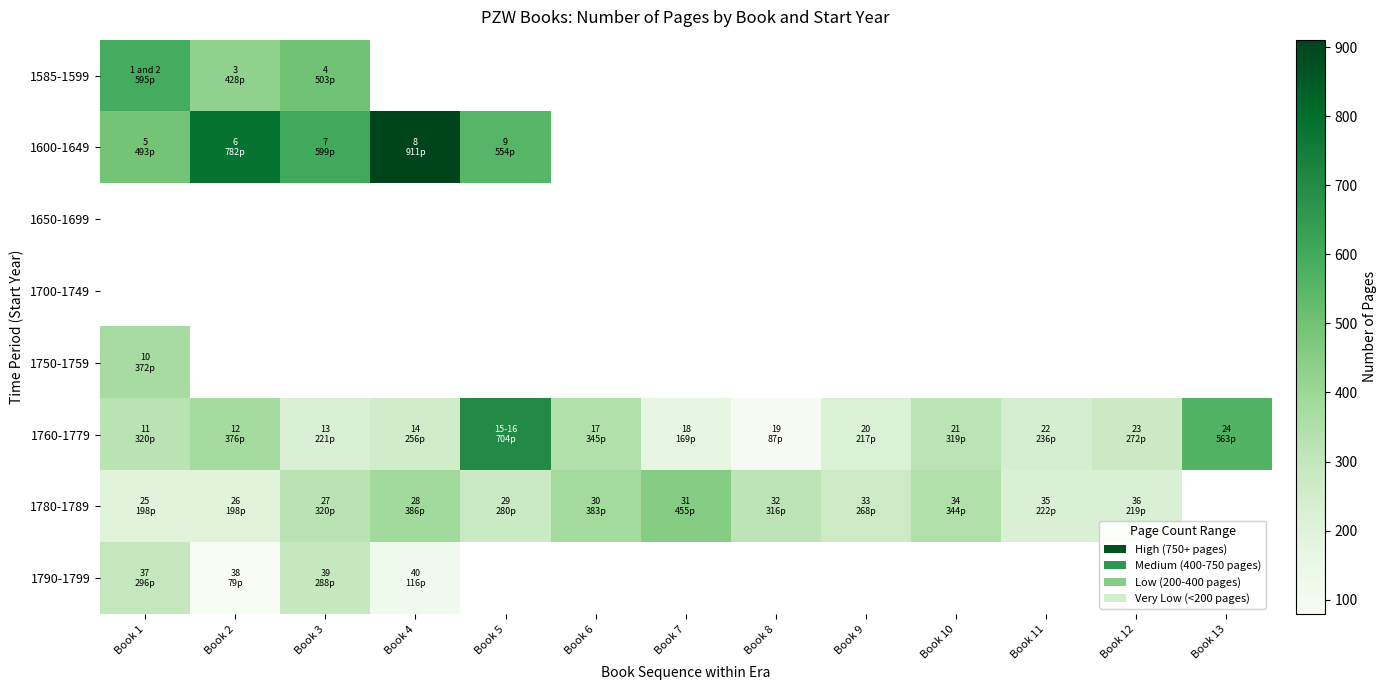

What is the difference between the maximum and minimum values in the 1790-1799 series?

217.0